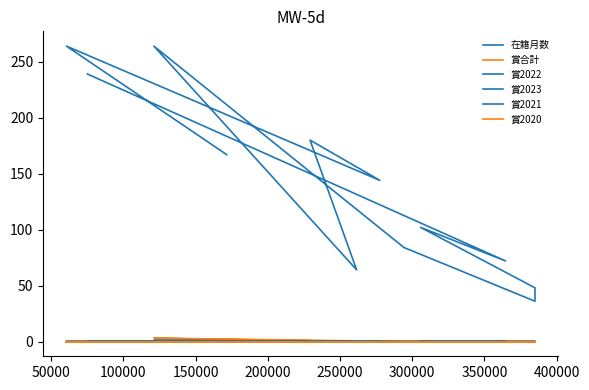

What is the spread (max minus min) of values at 200000?

36